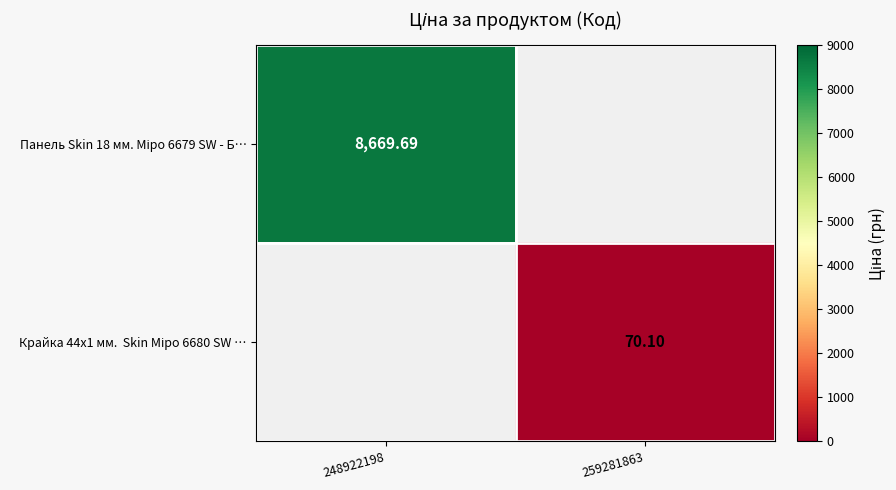

What is the total value across all series at 248922198?

8669.7